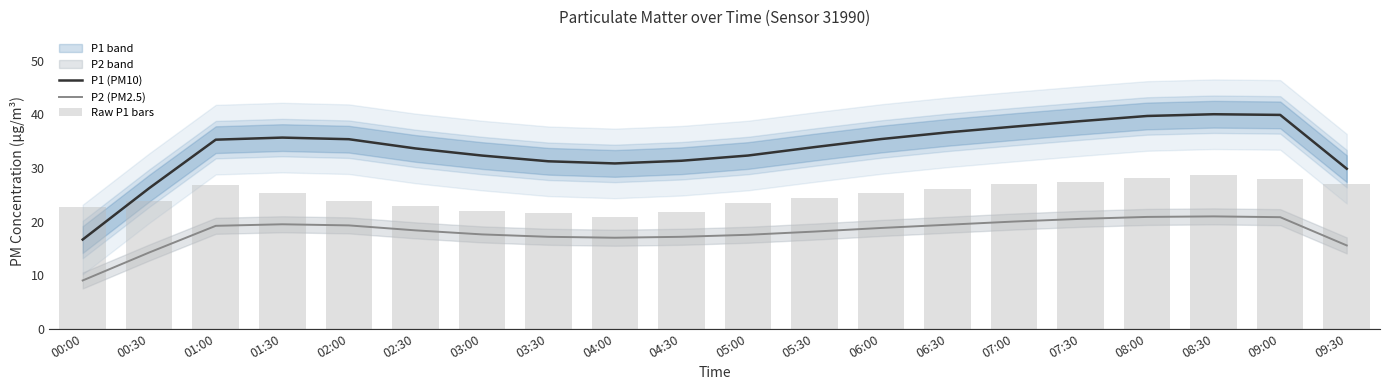

What is the sum of the P1 (PM10) values at 00:30 and 01:00?

61.5